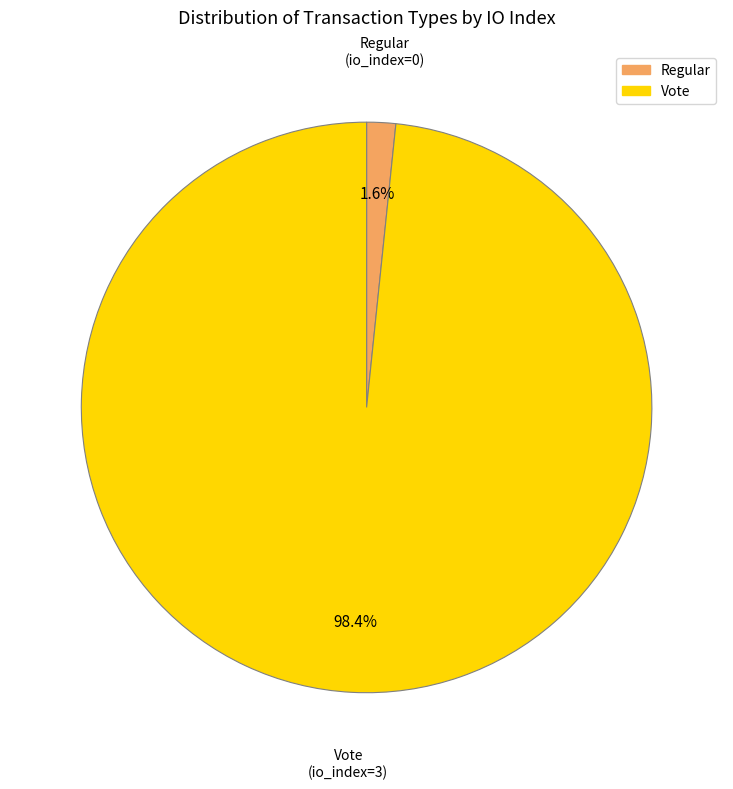

How many slices are in this pie chart?

2